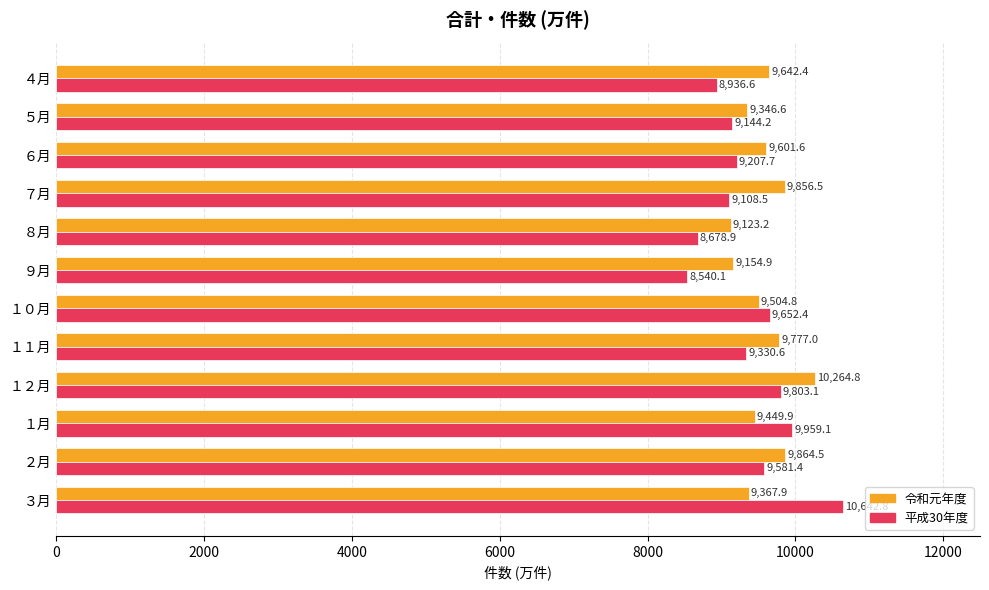

What are all the series names shown in the legend?

令和元年度, 平成30年度